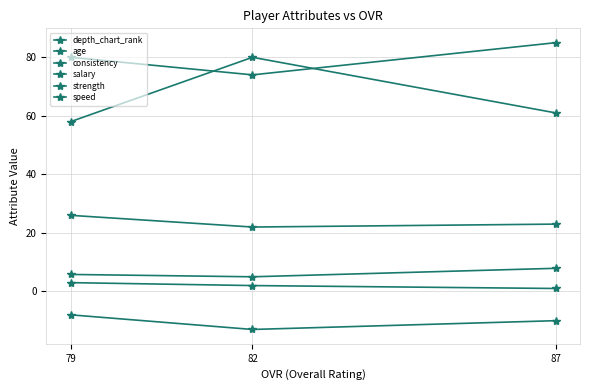

How many values in the consistency series exceed -10?

1